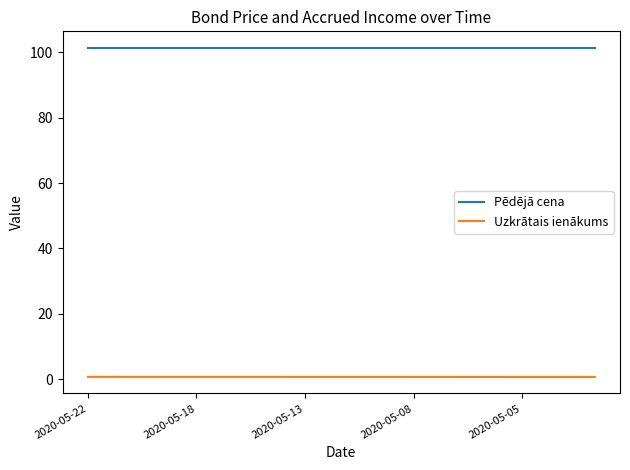

Rank the series by their maximum value, from lowest to highest.

Uzkrātais ienākums, Pēdējā cena